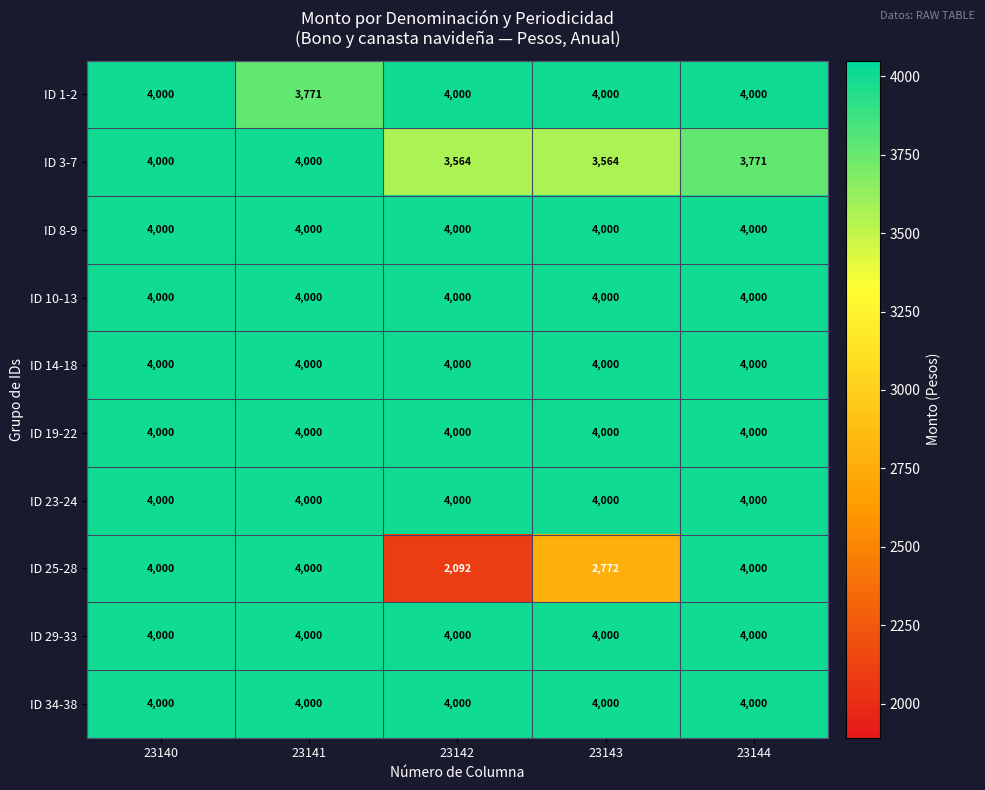

The value of ID 29-33 at 23140 is 2731. True or false?

False